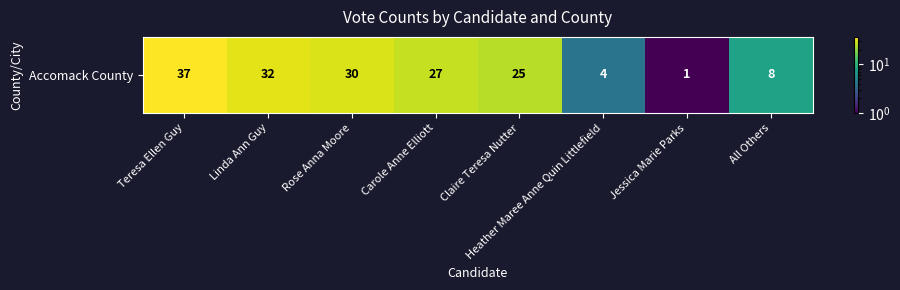

How many data points are above 27?

3